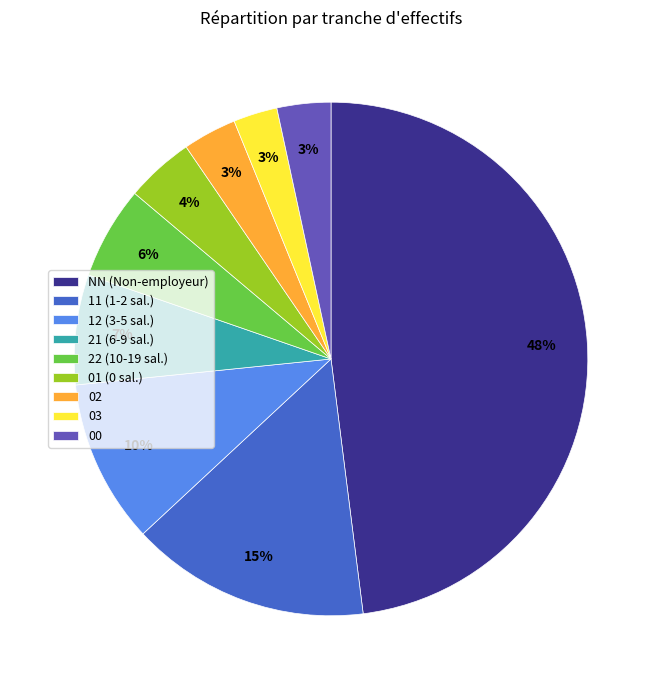

To the nearest percent, what percentage of the pie is 11?

15%